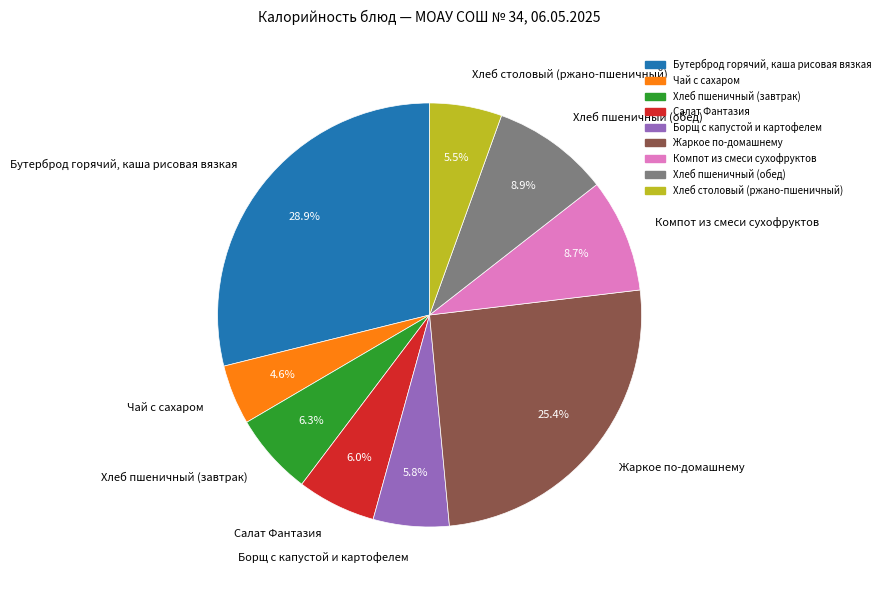

Which slice is the smallest?

Чай с сахаром